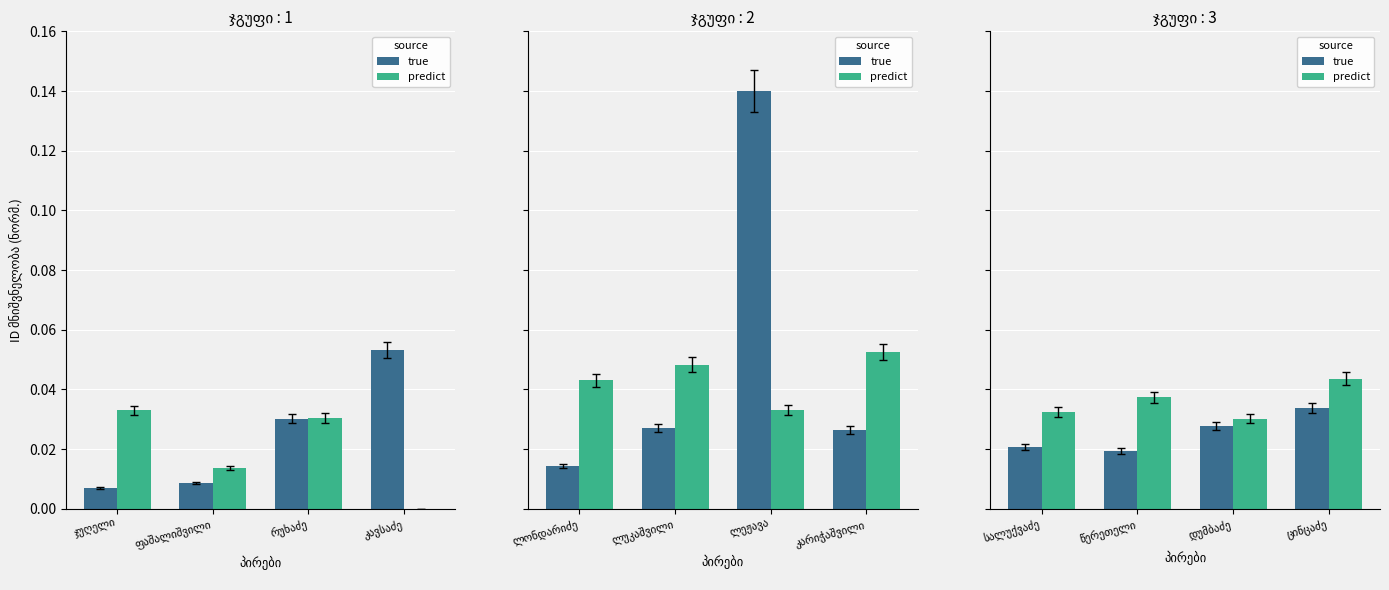

What is the label of the 3rd bar from the left?

დუმბაძე